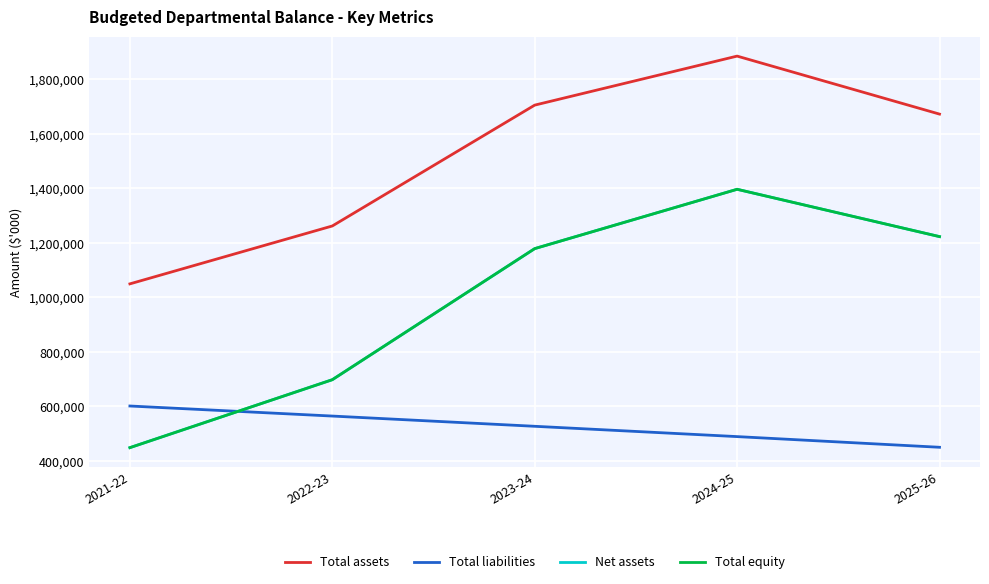

Reading right to left, transcribe all the data shown in this chart.

Total assets: 2025-26=1672288	2024-25=1885149	2023-24=1705230	2022-23=1261722	2021-22=1049294
Total liabilities: 2025-26=449591	2024-25=488766	2023-24=526608	2022-23=564158	2021-22=601058
Net assets: 2025-26=1222697	2024-25=1396383	2023-24=1178622	2022-23=697564	2021-22=448236
Total equity: 2025-26=1222697	2024-25=1396383	2023-24=1178622	2022-23=697564	2021-22=448236